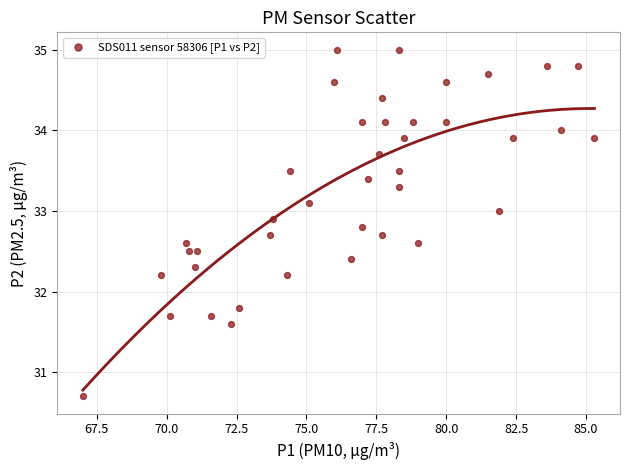

What is the range of X values (max minus min)?

18.3